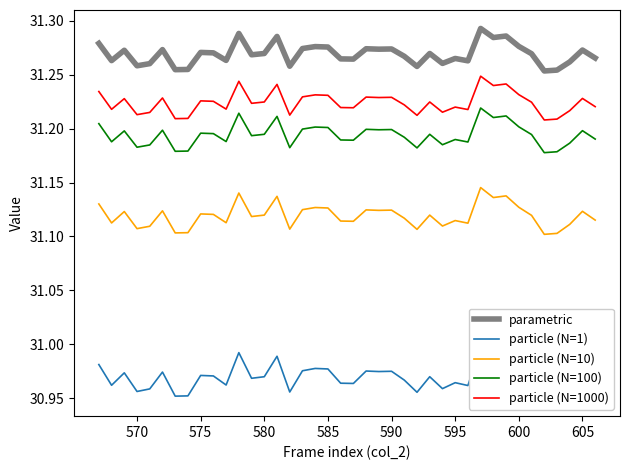

True or false: particle (N=10) and particle (N=1000) intersect in this chart.

False